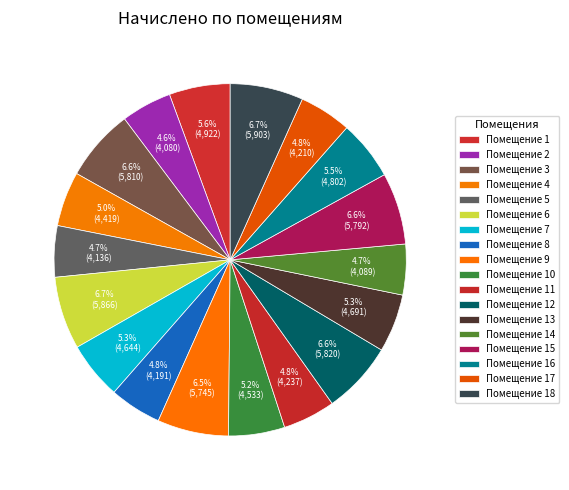

How many slices are in this pie chart?

18